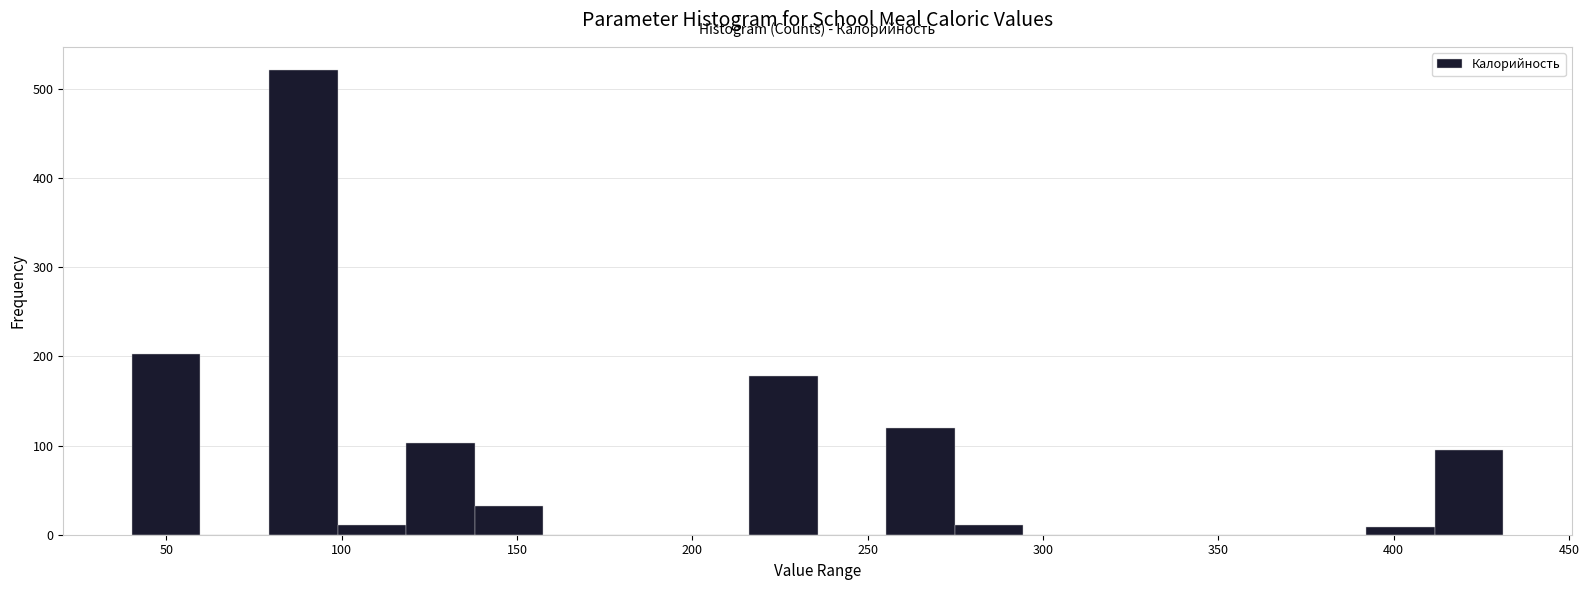

Read against the x-axis, roughly where is the centre of the tallest bar?

90